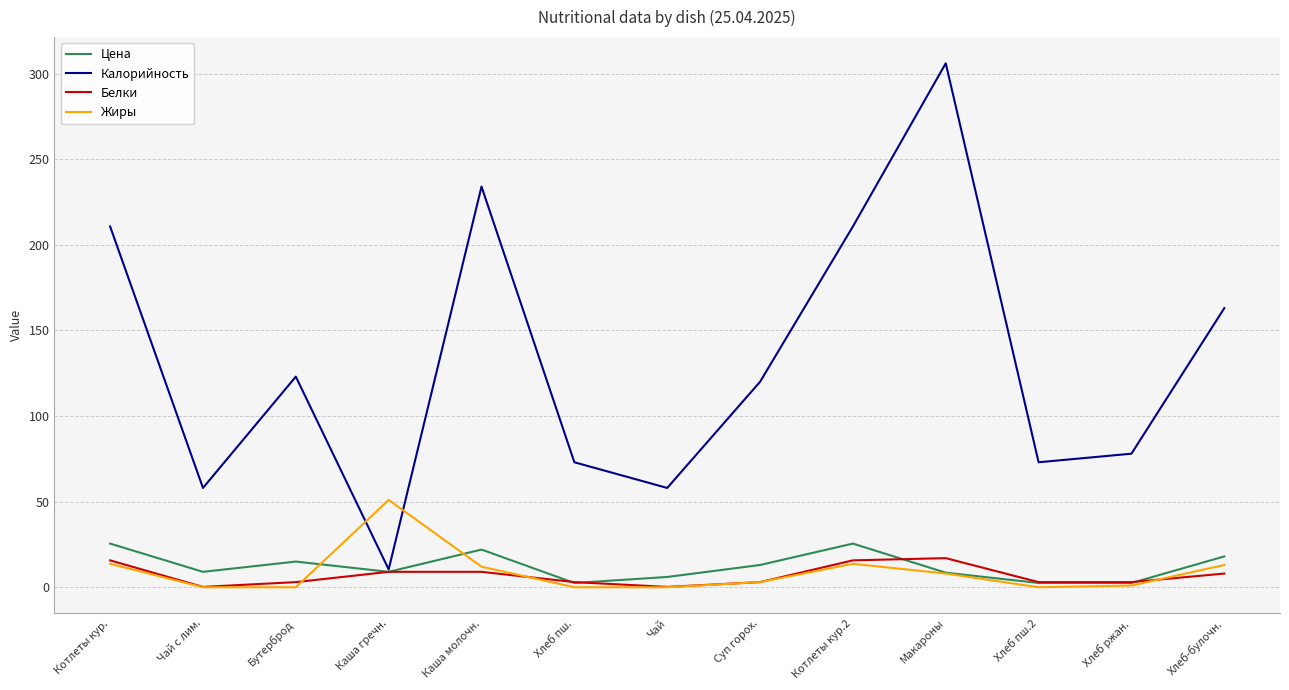

What is the total value across all series at Каша гречн.?

79.4